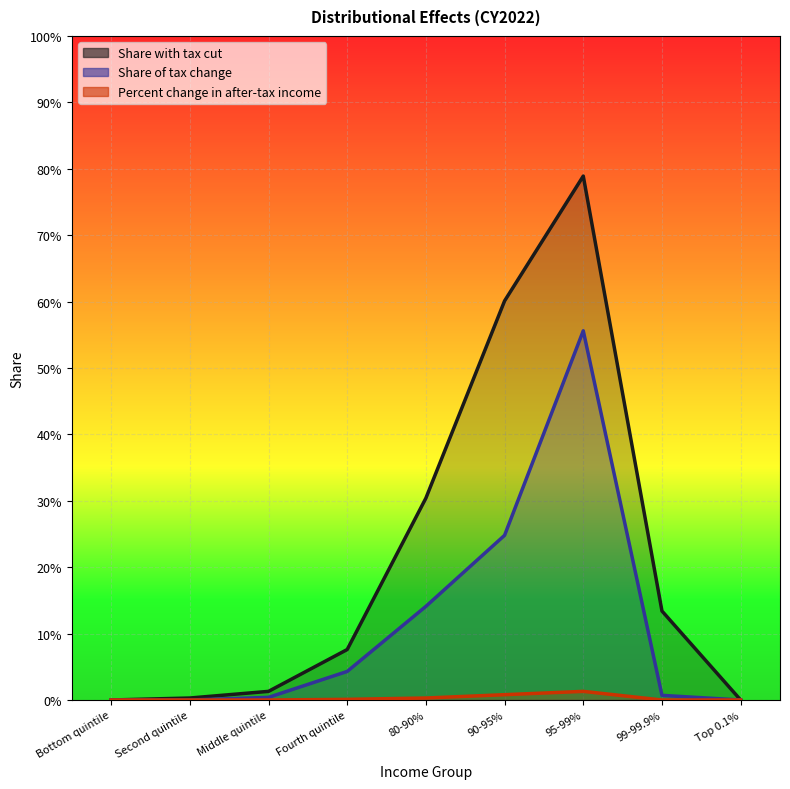

In Share of tax change, how many points are higher than both neighbors (excluding endpoints)?

1